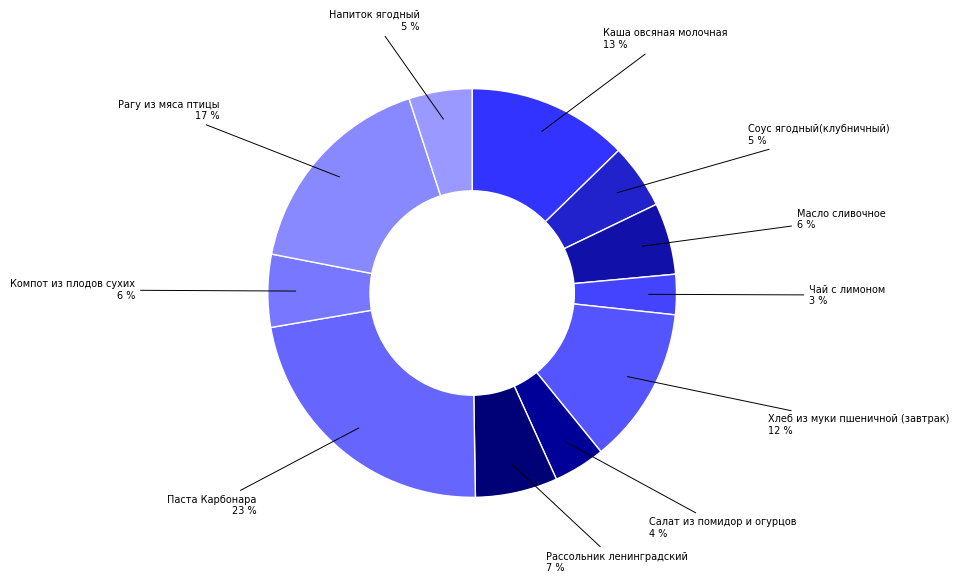

How many slices are in this pie chart?

11